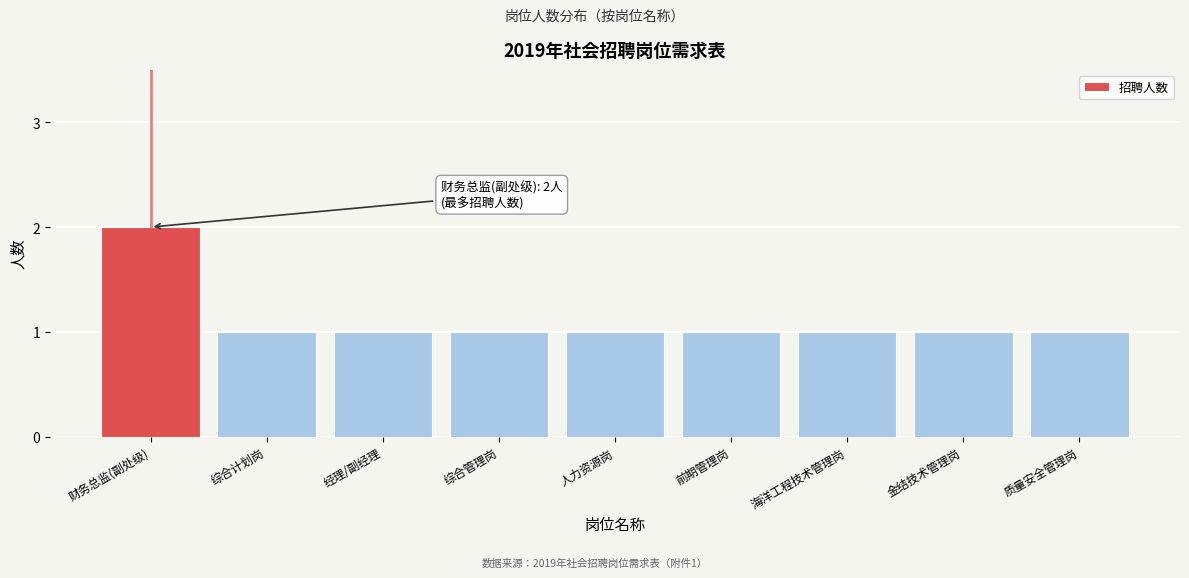

Reading left to right, what are all the values shown in this chart?

2	1	1	1	1	1	1	1	1